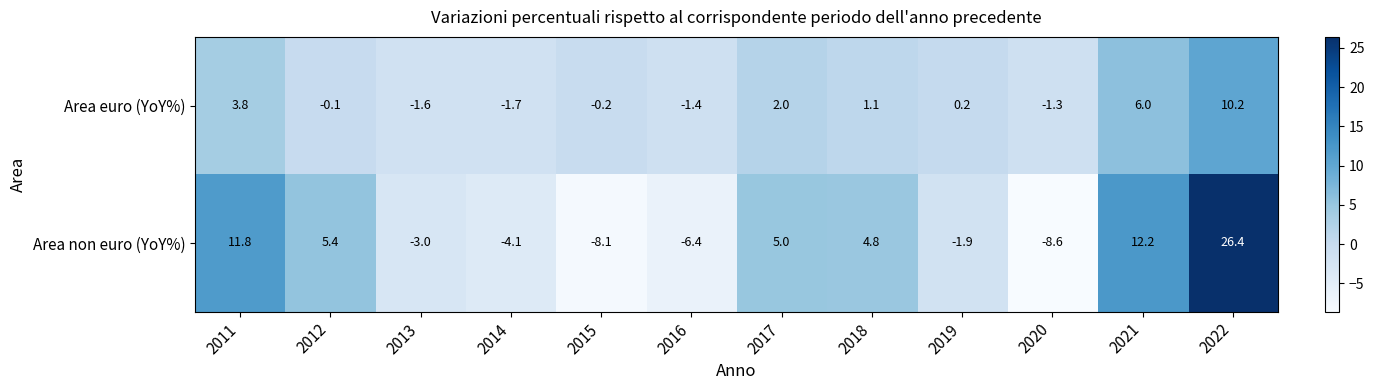

What is the total value across all series at 2017?

7.0